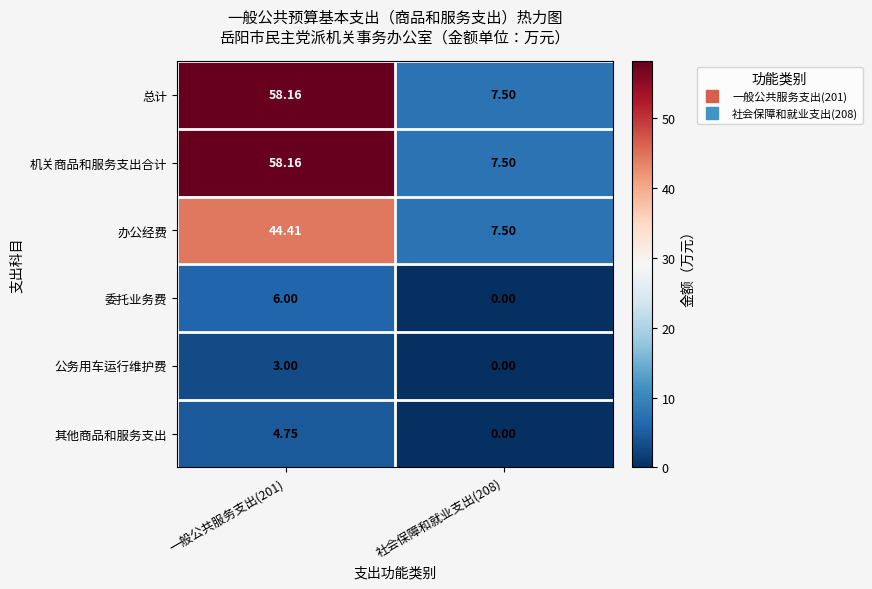

Is the value of 机关商品和服务支出合计 at 一般公共服务支出(201) greater than the value of 公务用车运行维护费 at 社会保障和就业支出(208)?

Yes